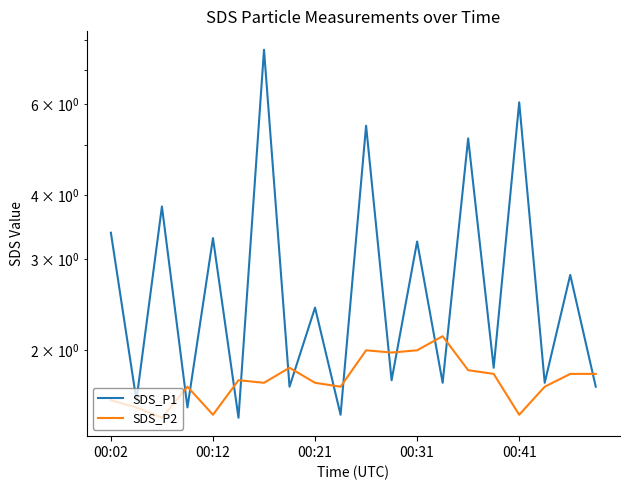

In SDS_P2, how many points are higher than both neighbors (excluding endpoints)?

5